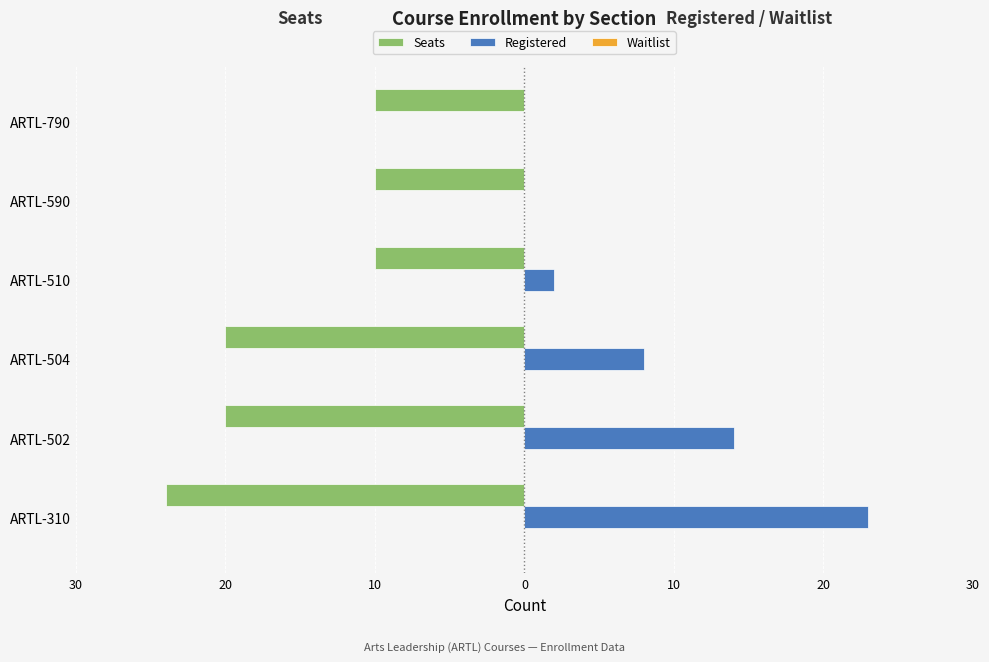

What is the average value of the Seats series?

-15.7